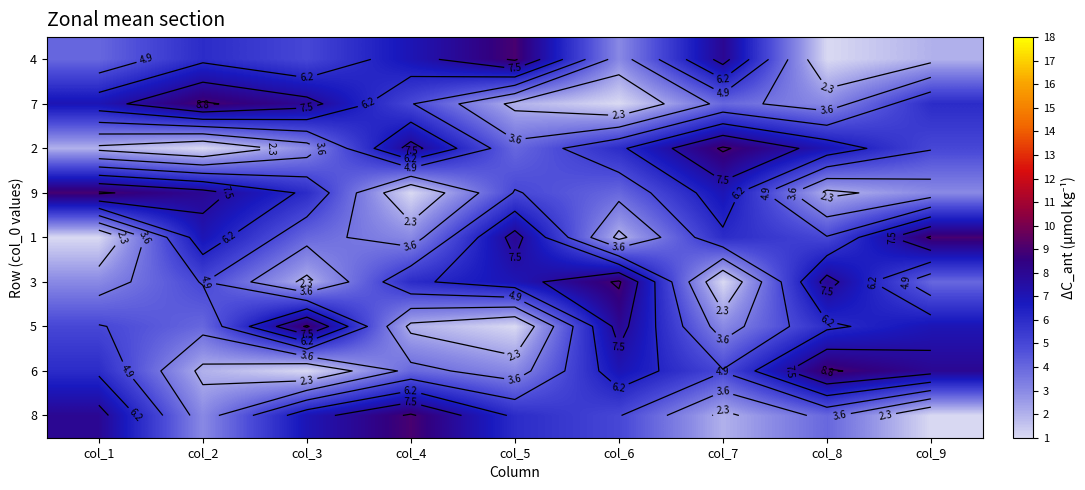

What is the greatest value displayed?

9